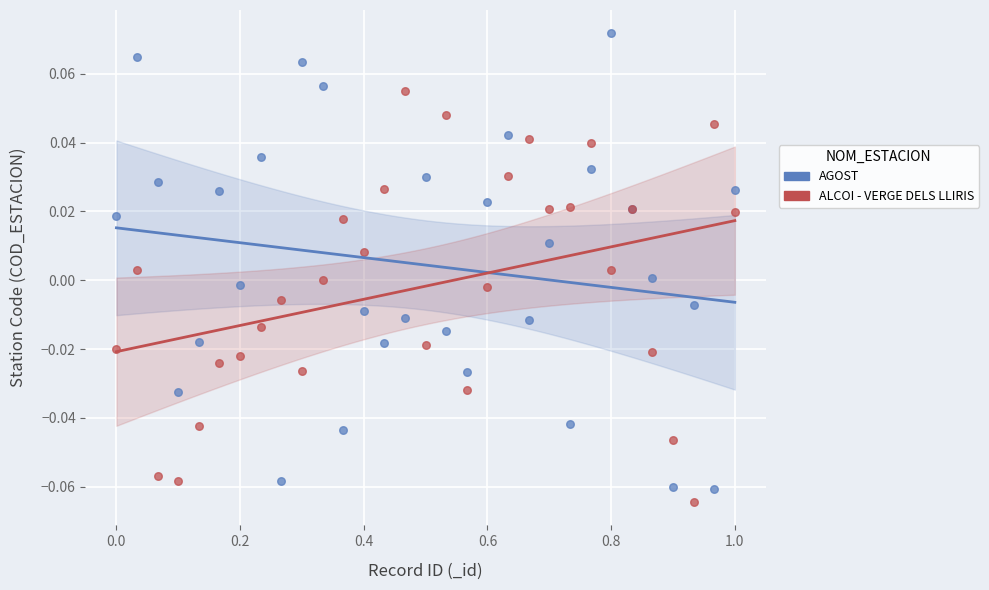

What are all the series names shown in the legend?

AGOST, ALCOI - VERGE DELS LLIRIS